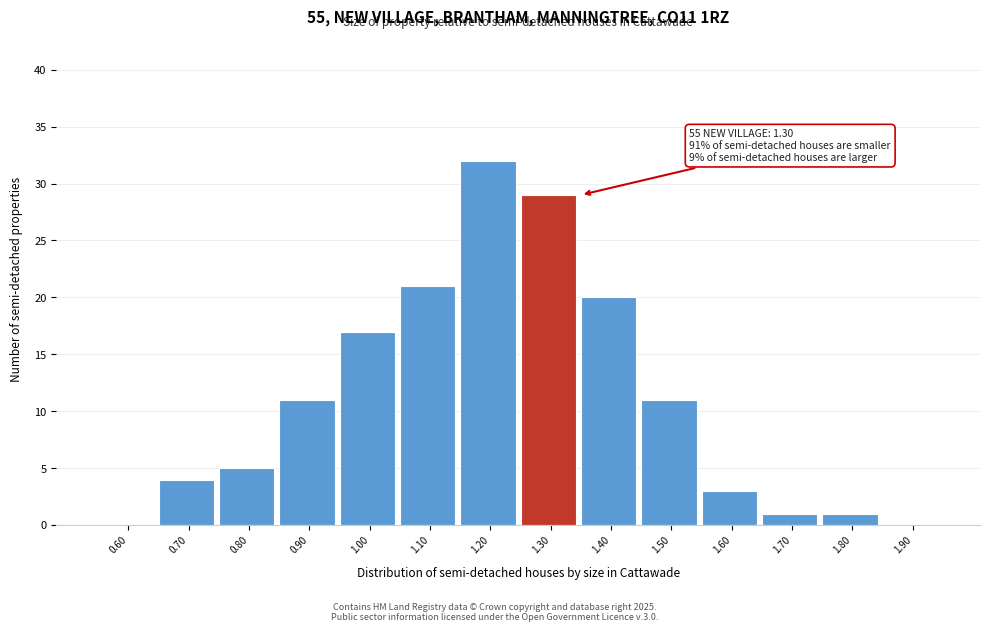

Reading left to right, extract all data points from this chart.

0.60=0	0.70=4	0.80=5	0.90=11	1.00=17	1.10=21	1.20=32	1.30=29	1.40=20	1.50=11	1.60=3	1.70=1	1.80=1	1.90=0